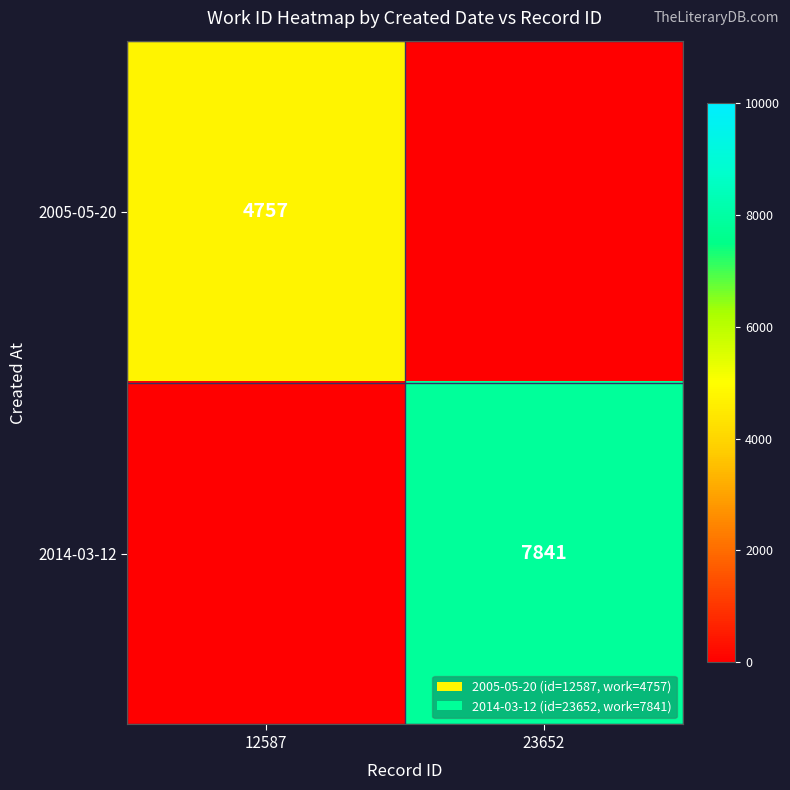

The 2005-05-20 series shows 1608 at 12587. True or false?

False